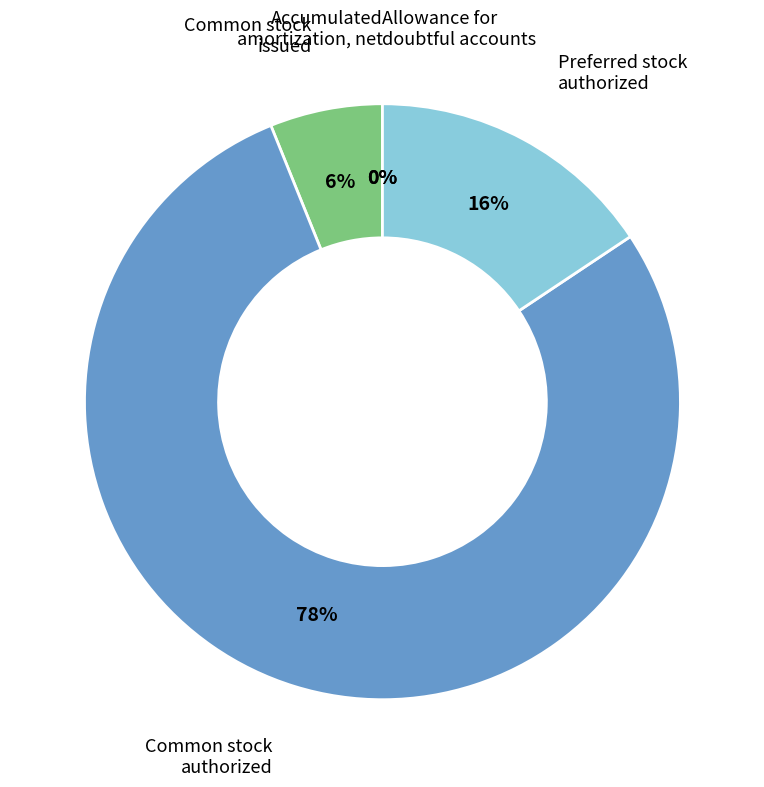

Is there a majority slice in this chart?

Yes